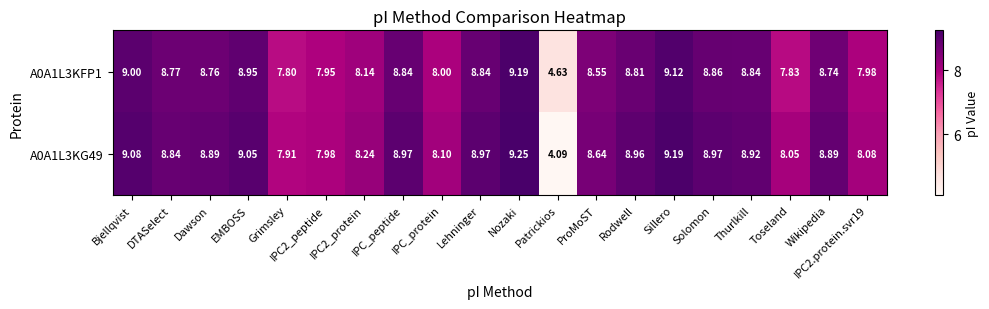

Count the number of categories in the chart.

20